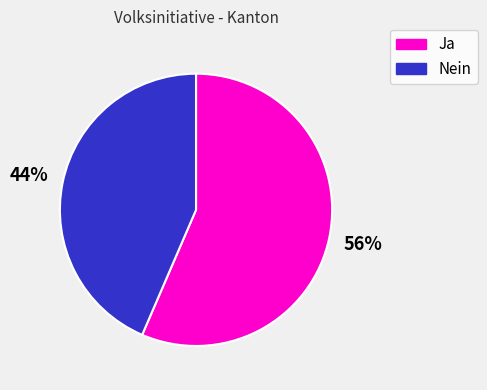

What is the largest slice in the pie chart?

Ja